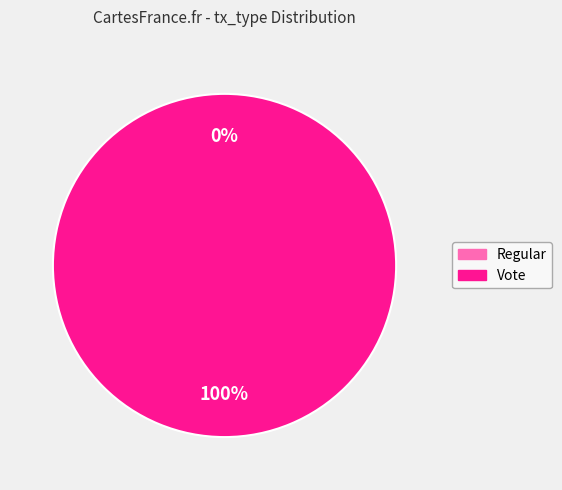

To the nearest percent, what is the difference between the largest and smallest slice percentages?

100%